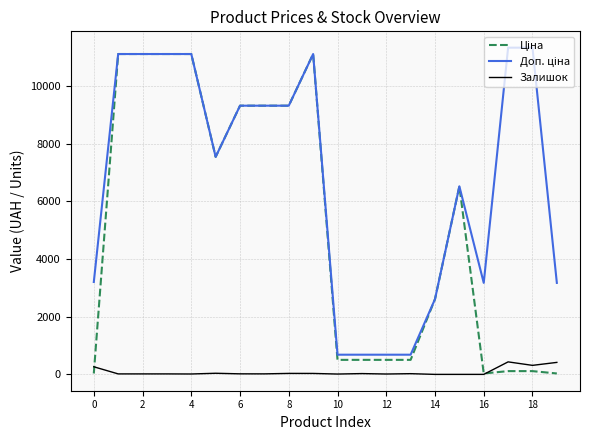

What is the maximum value shown in the chart?

11334.0